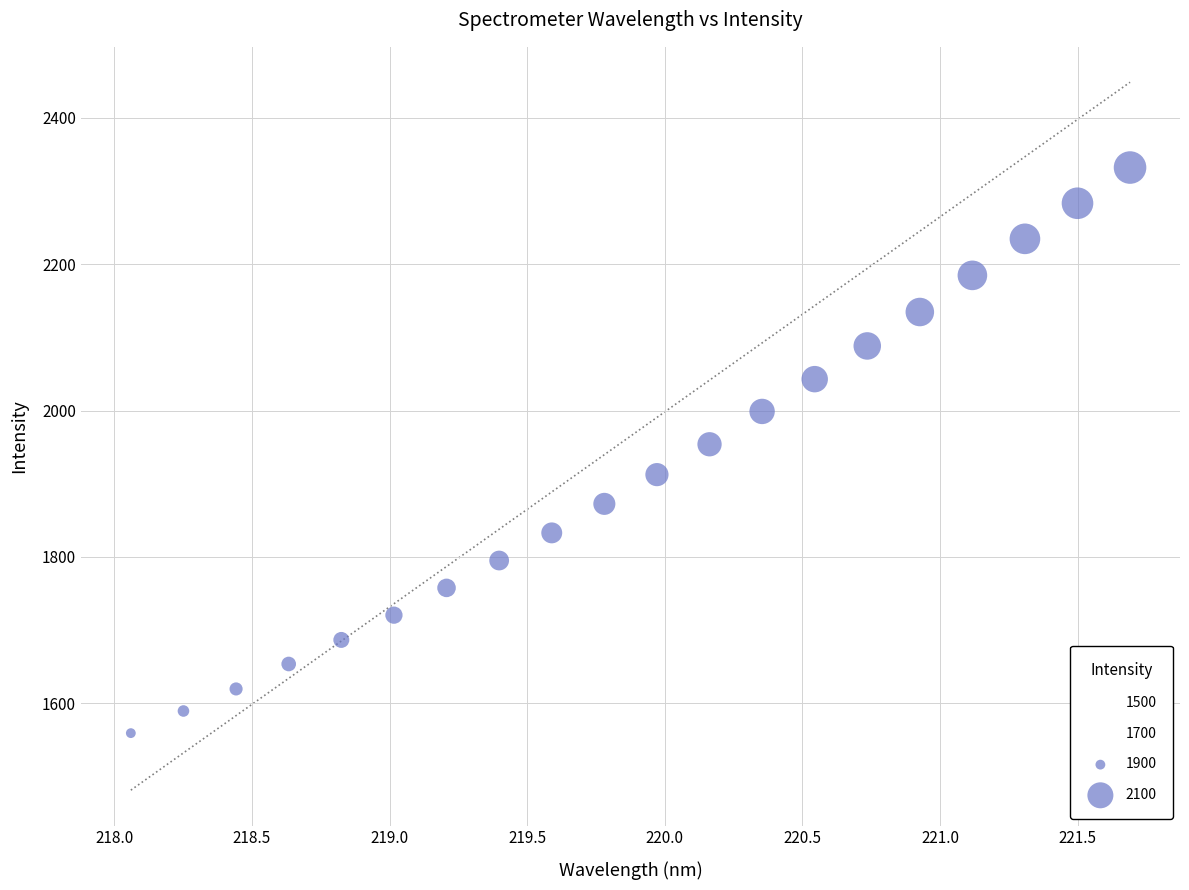

What is the range of X values (max minus min)?

3.6